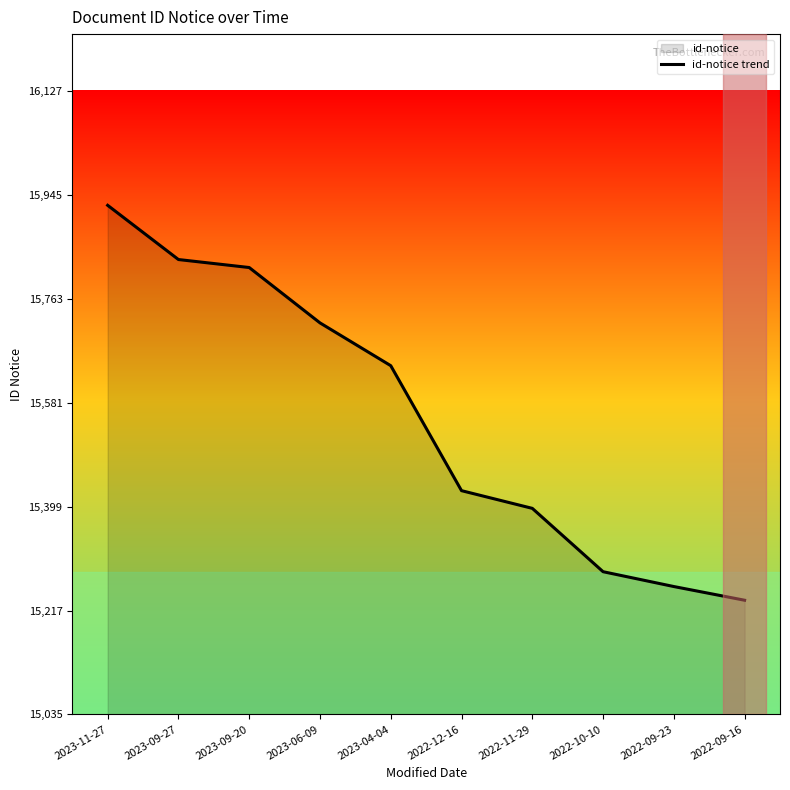

How many lines are shown in the chart?

1